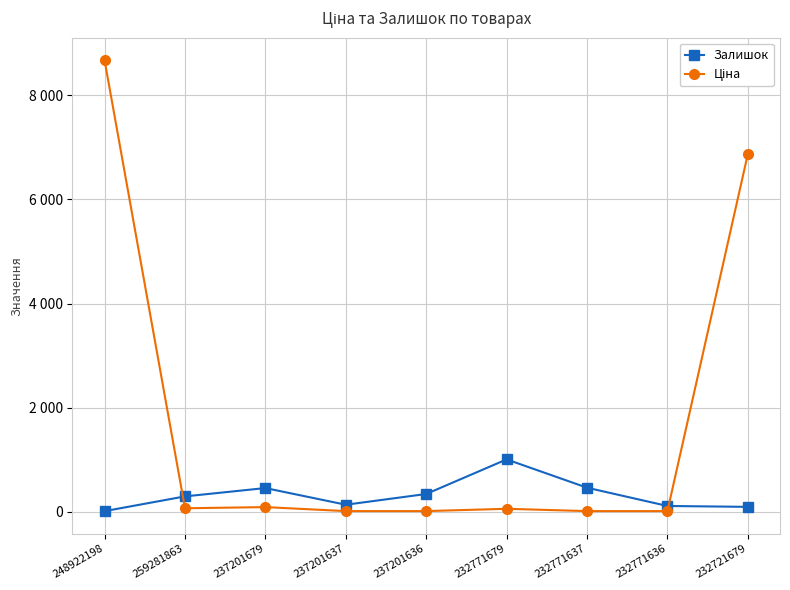

Where does the Ціна series first go above 59?

248922198